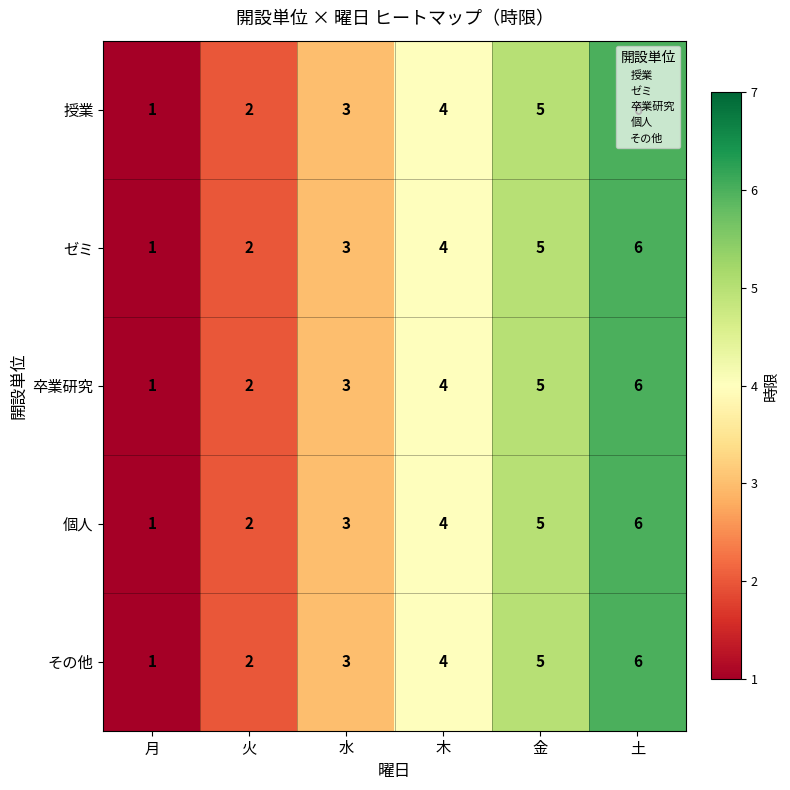

What is the total value across all series at 月?

5